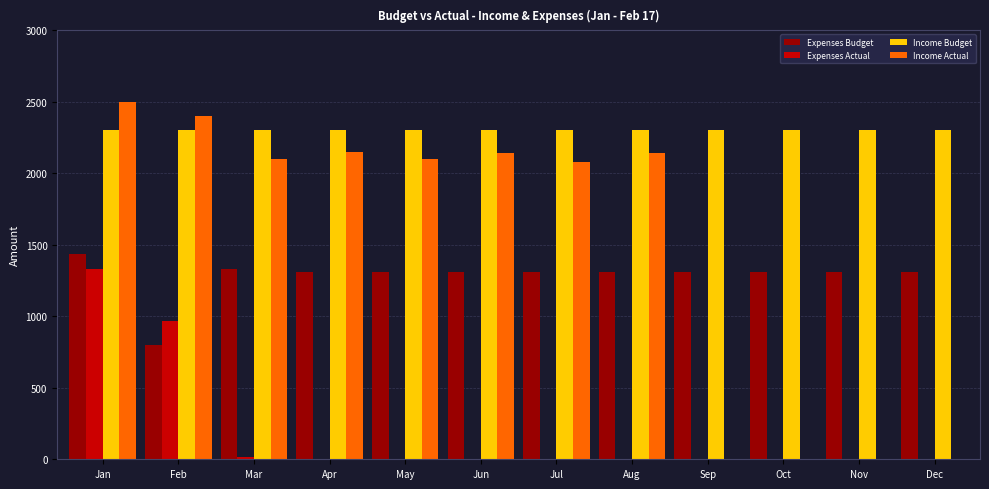

What is the total value across all series at Apr?

5761